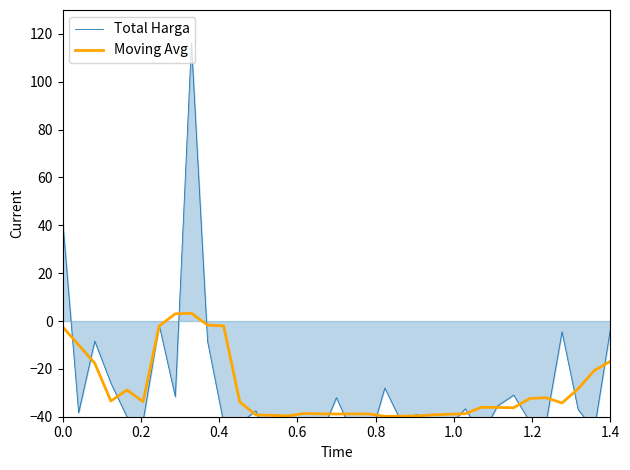

List the series in order of their peak value, highest first.

Total Harga, Moving Avg